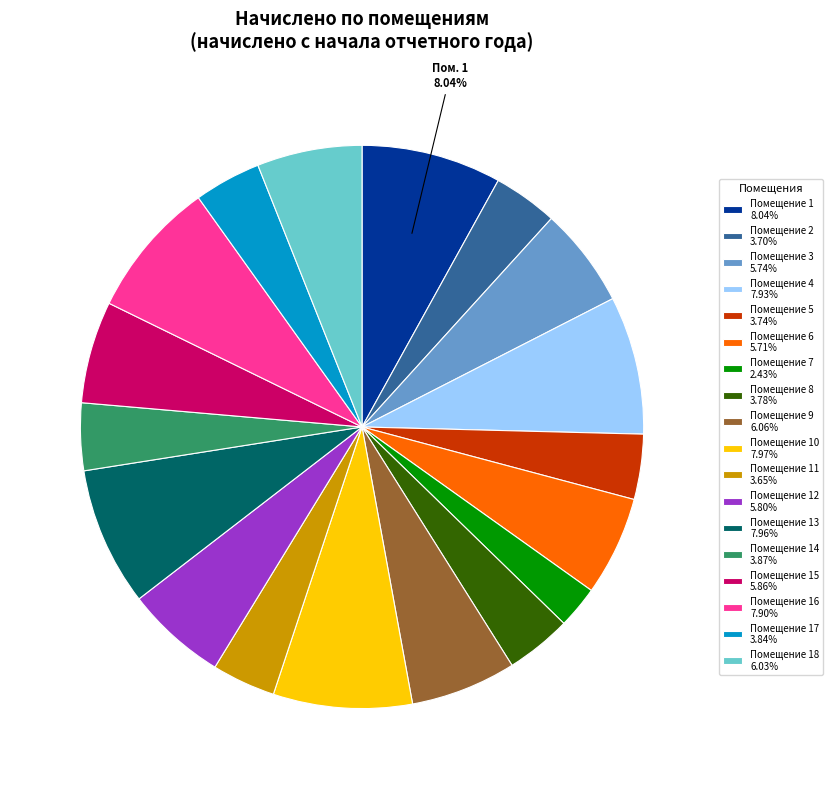

Is Помещение 5 3.74% the majority of the pie?

No